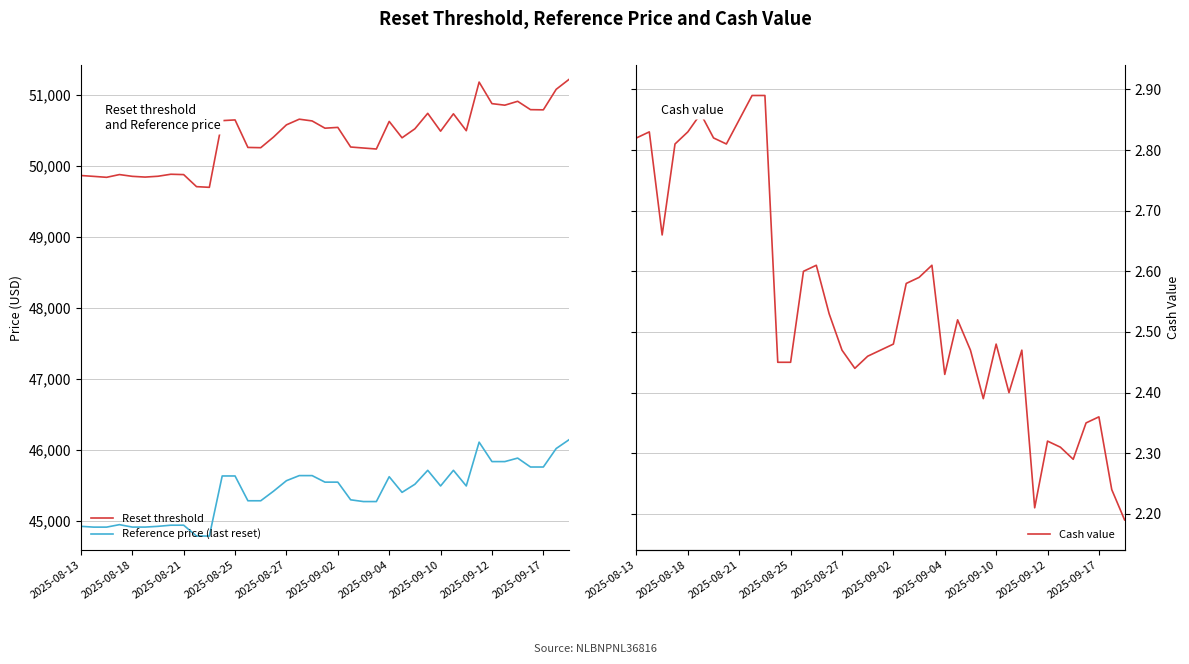

The value of Reference price (last reset) at 31 is 46108.0. True or false?

True